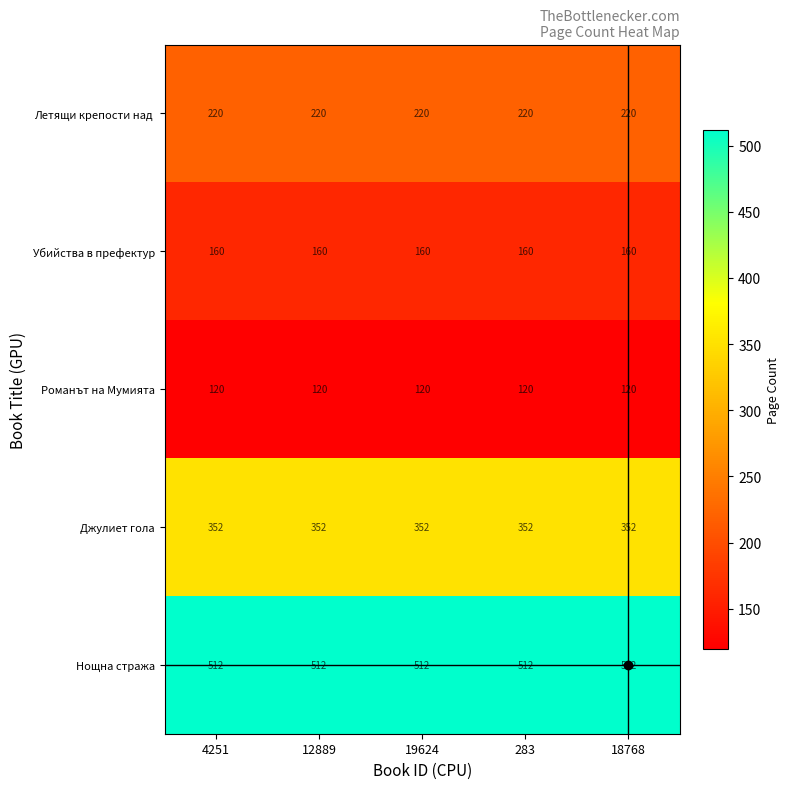

What is the maximum value shown in the chart?

512